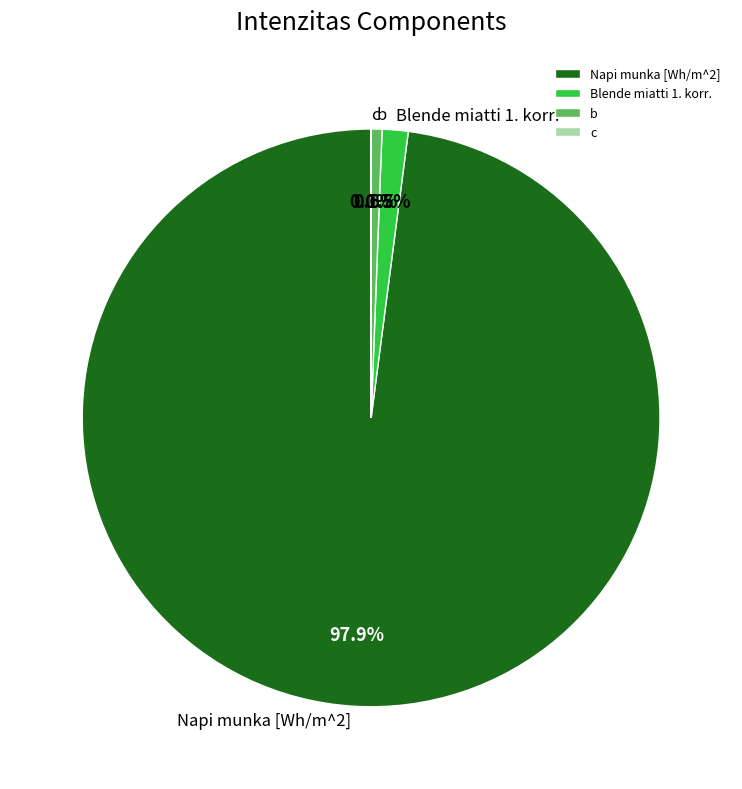

Combined, what portion of the pie is Napi munka [Wh/m^2] and Blende miatti 1. korr.?

99.4%